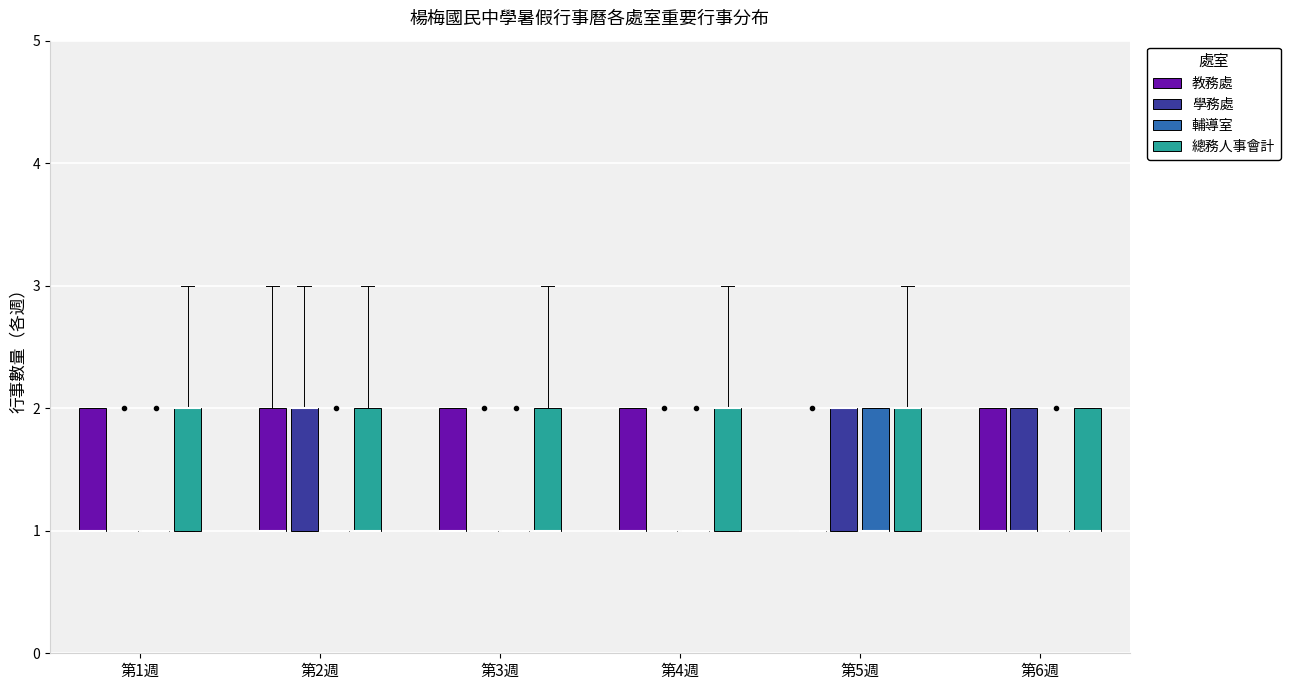

Reading left to right, transcribe this box plot: for each box, give where its median line is, the range the box spans, and where its two whiskers end, as read against the y-axis. The values are not printed on the chart, so give them approximately, as read against the axis.

第1週 (教務處): median 1 (drawn on the box's lower edge), box 1 to 2, whiskers 1 to 2
第1週 (學務處): box collapsed to a line at 1, whiskers 1 to 1
第1週 (輔導室): box collapsed to a line at 1, whiskers 1 to 1
第1週 (總務人事會計): median 2 (drawn on the box's upper edge), box 1 to 2, whiskers 1 to 3
第2週 (教務處): median 1 (drawn on the box's lower edge), box 1 to 2, whiskers 1 to 3
第2週 (學務處): median 2 (drawn on the box's upper edge), box 1 to 2, whiskers 1 to 3
第2週 (輔導室): box collapsed to a line at 1, whiskers 1 to 1
第2週 (總務人事會計): median 1 (drawn on the box's lower edge), box 1 to 2, whiskers 1 to 3
第3週 (教務處): median 1 (drawn on the box's lower edge), box 1 to 2, whiskers 1 to 2
第3週 (學務處): box collapsed to a line at 1, whiskers 1 to 1
第3週 (輔導室): box collapsed to a line at 1, whiskers 1 to 1
第3週 (總務人事會計): median 1 (drawn on the box's lower edge), box 1 to 2, whiskers 1 to 3
第4週 (教務處): median 1 (drawn on the box's lower edge), box 1 to 2, whiskers 1 to 2
第4週 (學務處): box collapsed to a line at 1, whiskers 1 to 1
第4週 (輔導室): box collapsed to a line at 1, whiskers 1 to 1
第4週 (總務人事會計): median 2 (drawn on the box's upper edge), box 1 to 2, whiskers 1 to 3
第5週 (教務處): box collapsed to a line at 1, whiskers 1 to 1
第5週 (學務處): median 2 (drawn on the box's upper edge), box 1 to 2, whiskers 1 to 2
第5週 (輔導室): median 1 (drawn on the box's lower edge), box 1 to 2, whiskers 1 to 2
第5週 (總務人事會計): median 2 (drawn on the box's upper edge), box 1 to 2, whiskers 1 to 3
第6週 (教務處): median 1 (drawn on the box's lower edge), box 1 to 2, whiskers 1 to 2
第6週 (學務處): median 1 (drawn on the box's lower edge), box 1 to 2, whiskers 1 to 2
第6週 (輔導室): box collapsed to a line at 1, whiskers 1 to 1
第6週 (總務人事會計): median 1 (drawn on the box's lower edge), box 1 to 2, whiskers 1 to 2